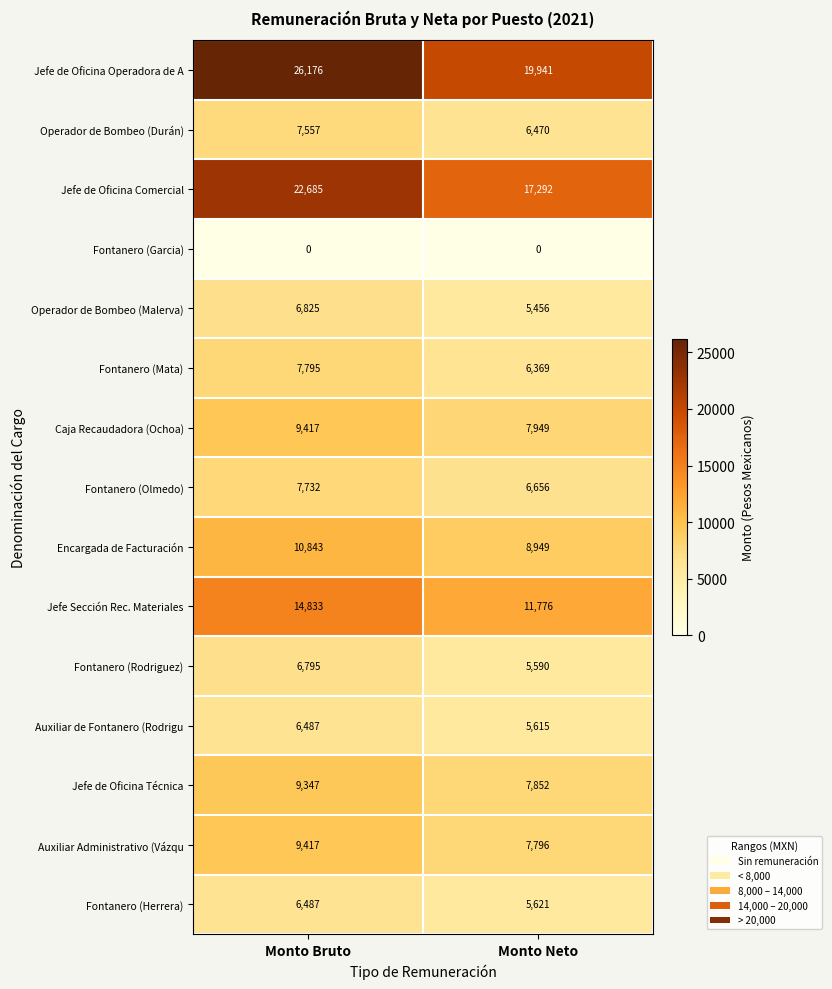

What is the sum of the Fontanero (Herrera) values at Monto Bruto and Monto Neto?

12108